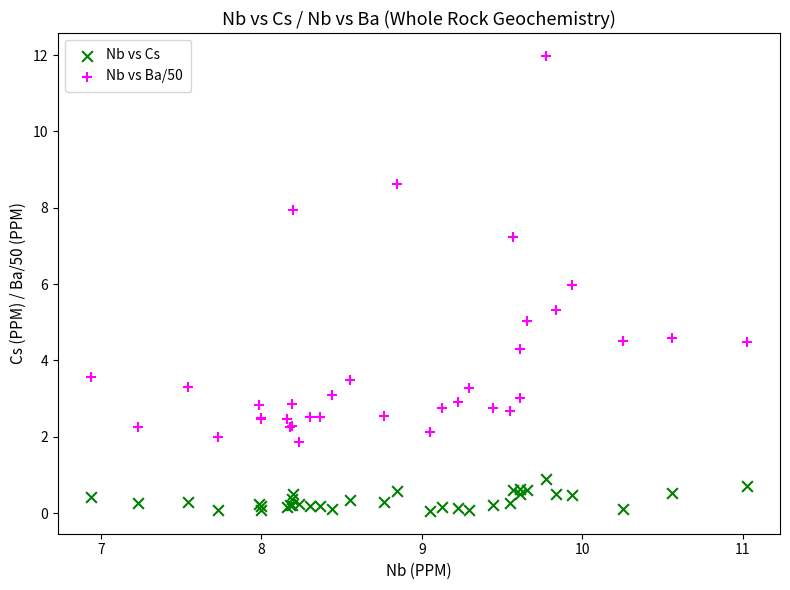

Which series contains the lowest Y value?

Nb vs Cs